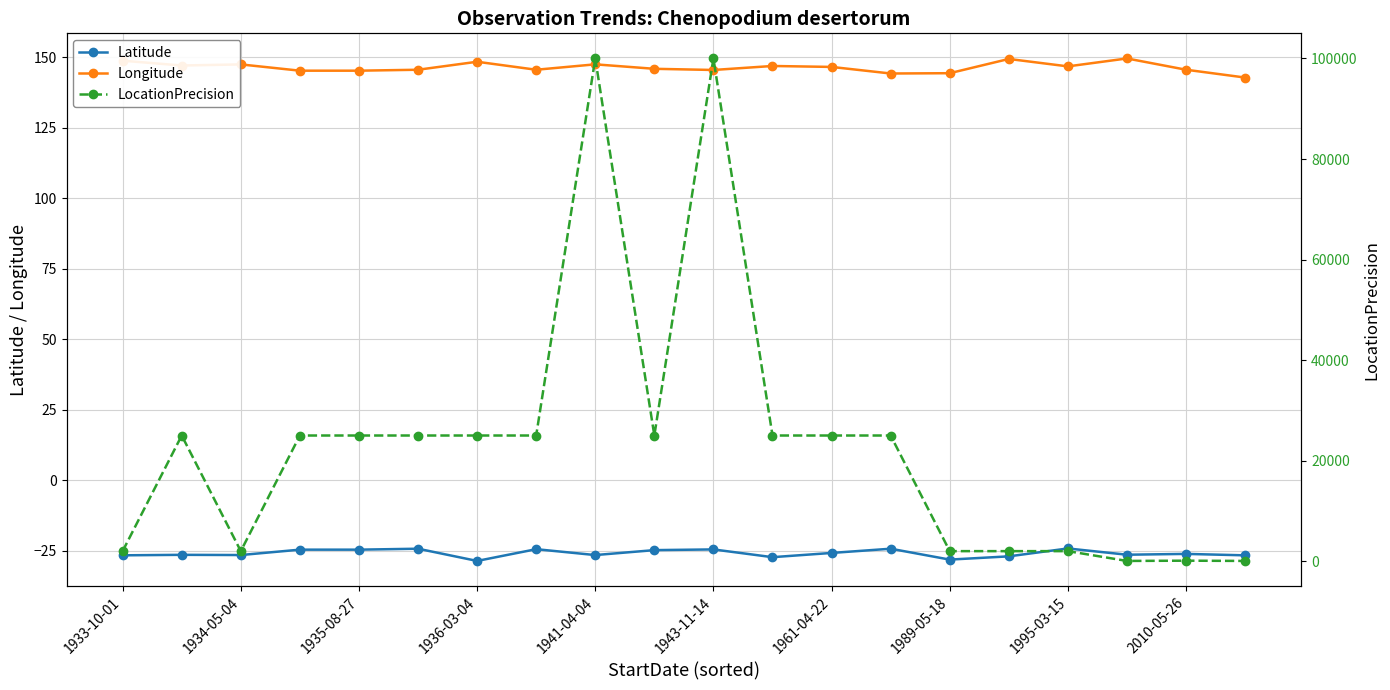

In Latitude, how many points are lower than both neighbors (excluding endpoints)?

6